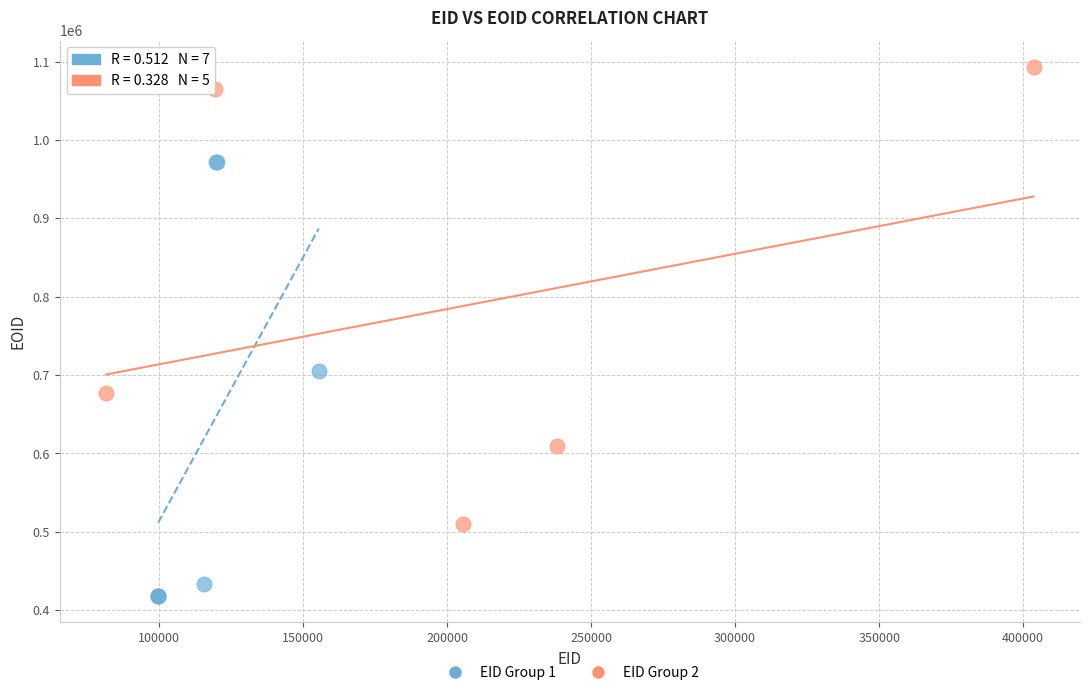

Which series reaches the maximum Y coordinate?

EID Group 2